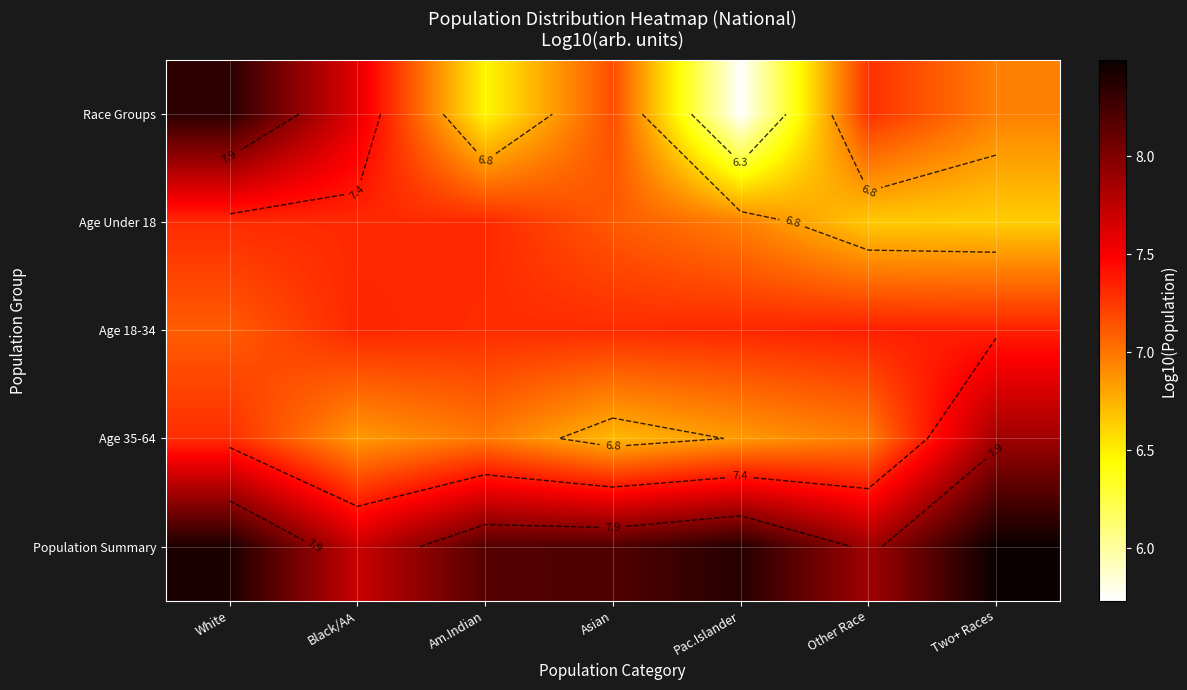

True or false: Population Summary has a value of 2.9 at White.

False